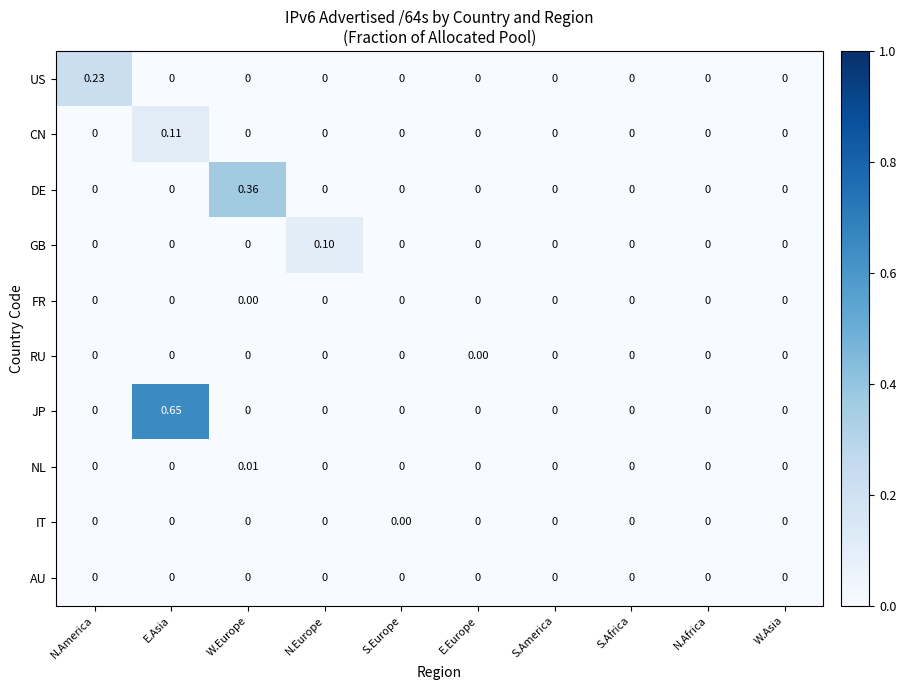

At which category is the sum across all series the highest?

E.Asia